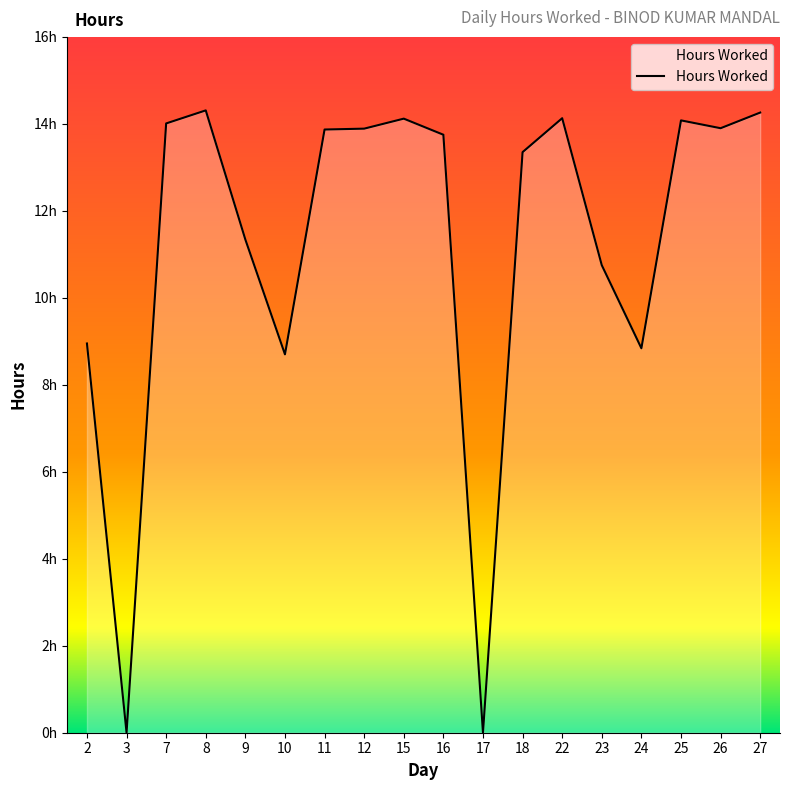

The chart shows a value of 4.5 at 24. True or false?

False